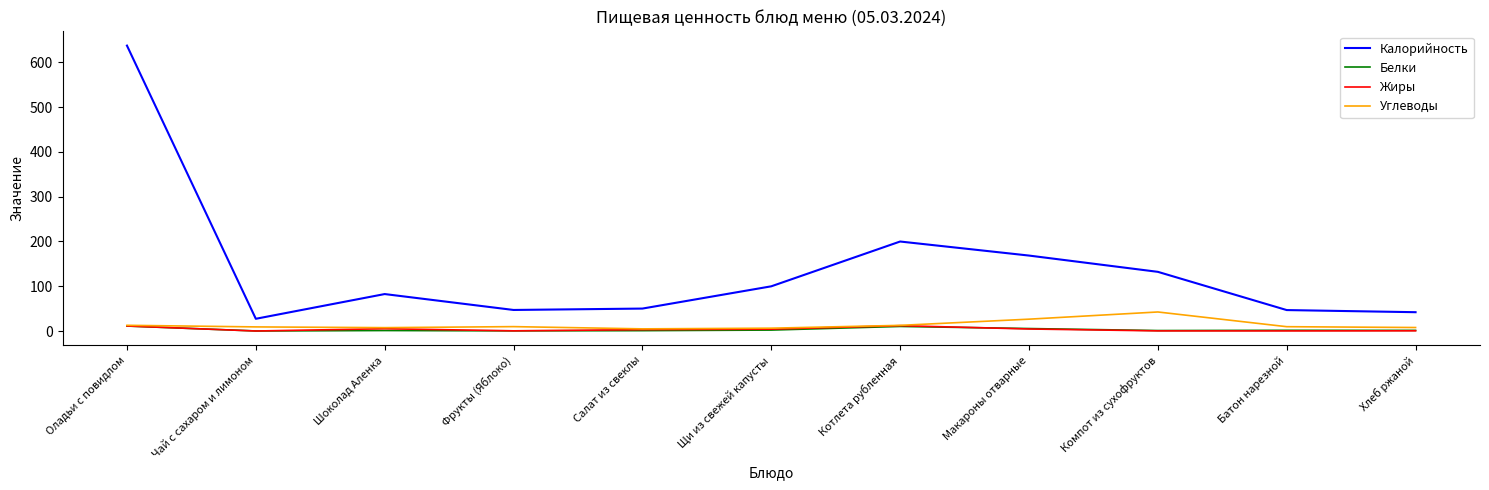

True or false: Углеводы and Калорийность intersect in this chart.

False